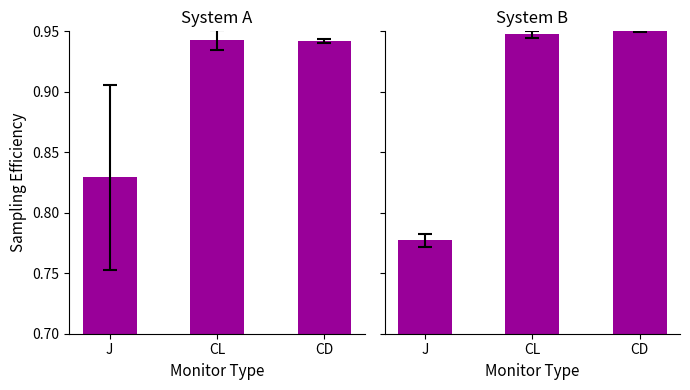

Rank the categories by value from highest to lowest.

CD, CL, J